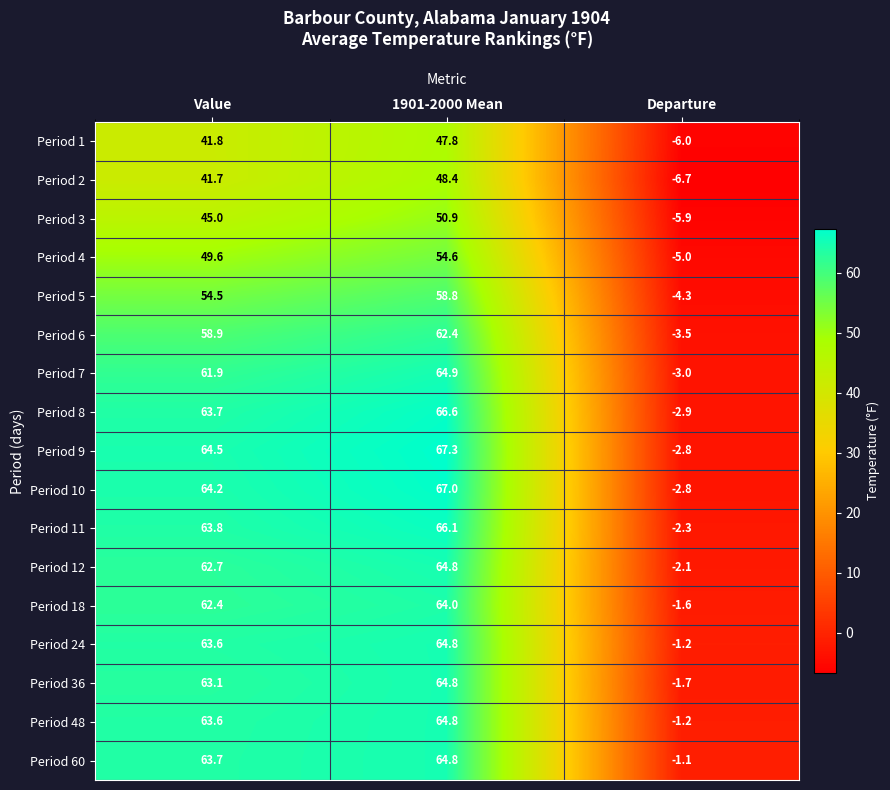

What is the total value across all series at Departure?

-54.1